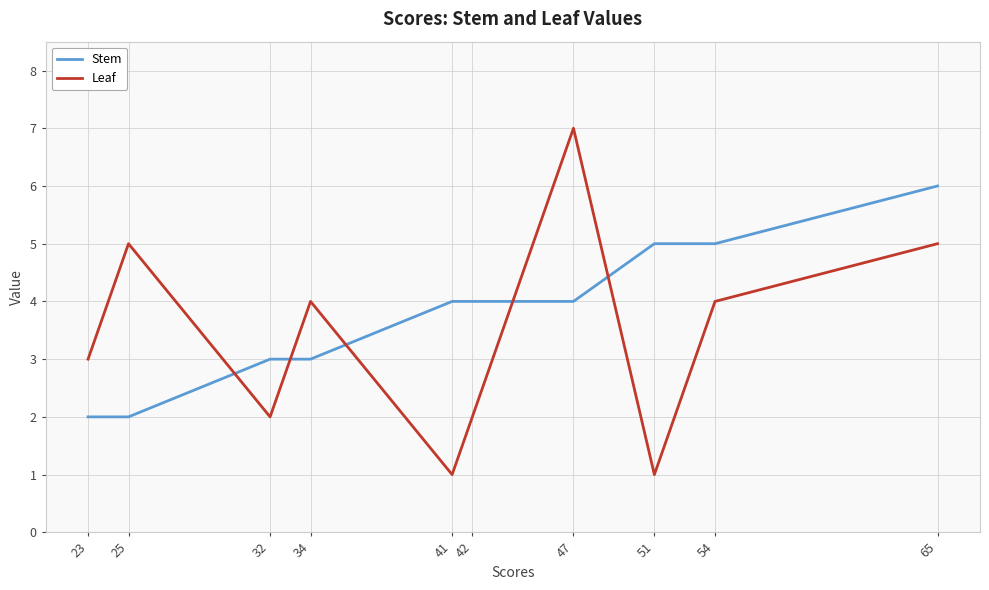

List the series in order of their overall mean, highest first.

Stem, Leaf